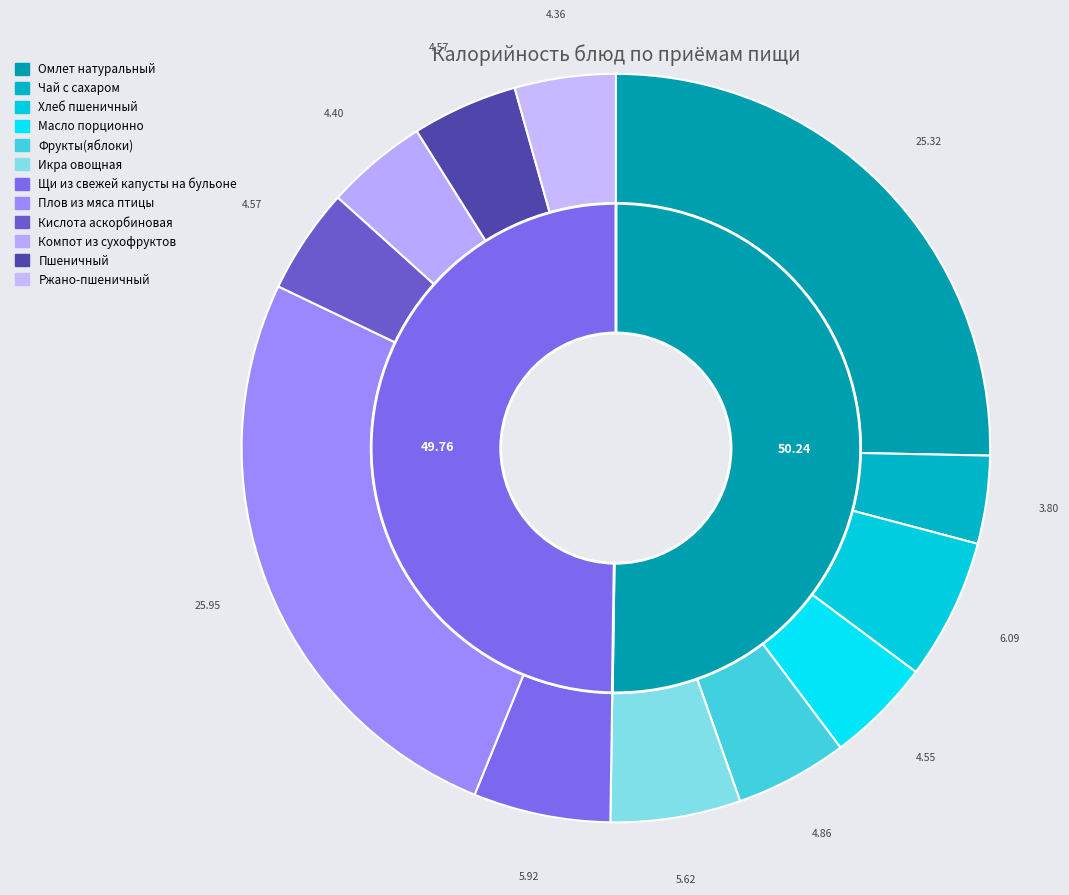

The Компот из сухофруктов slice represents 1% of the pie. True or false?

False